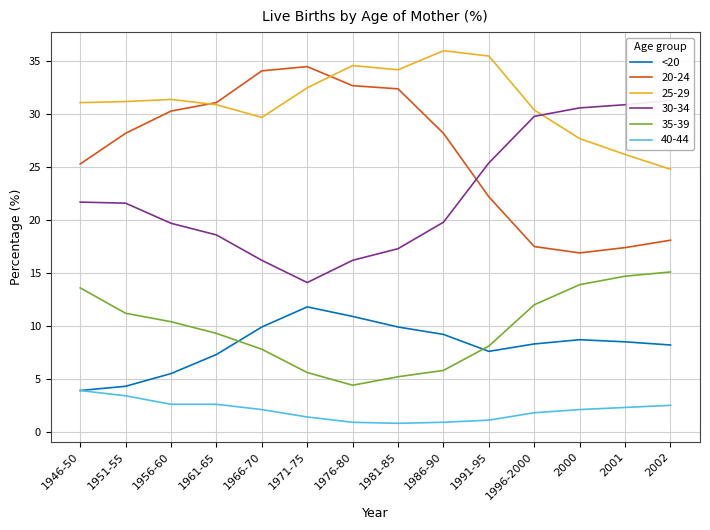

Rank the categories by value from lowest to highest.

1946-50, 1951-55, 1956-60, 1961-65, 1991-95, 2002, 1996-2000, 2001, 2000, 1986-90, 1966-70, 1981-85, 1976-80, 1971-75